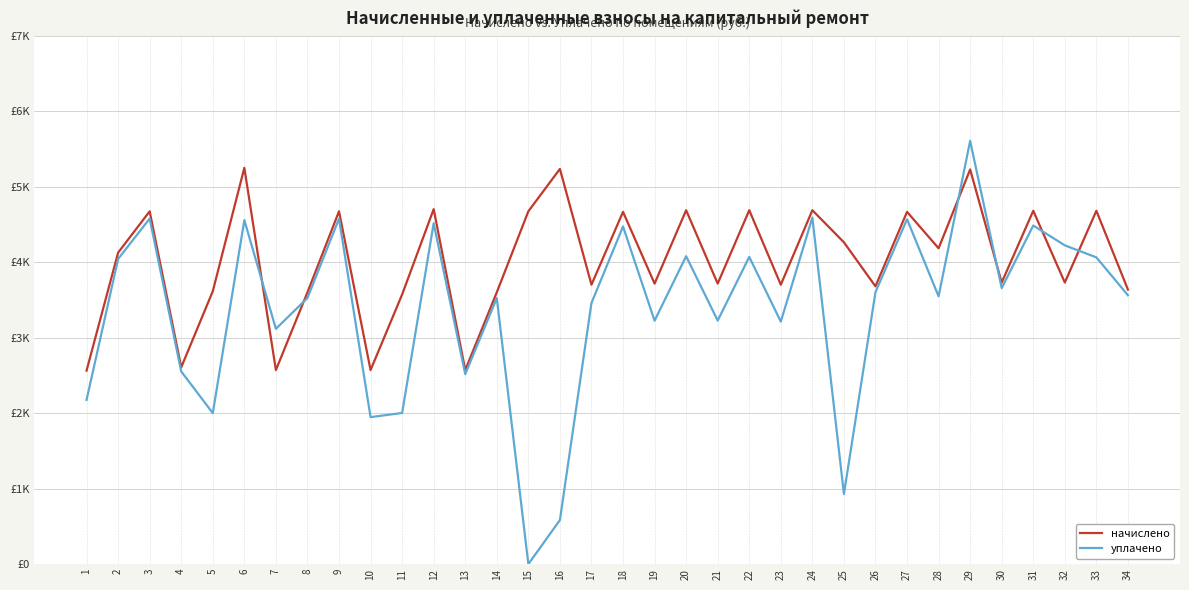

Is it true that уплачено equals 4485.0 at 31?

True